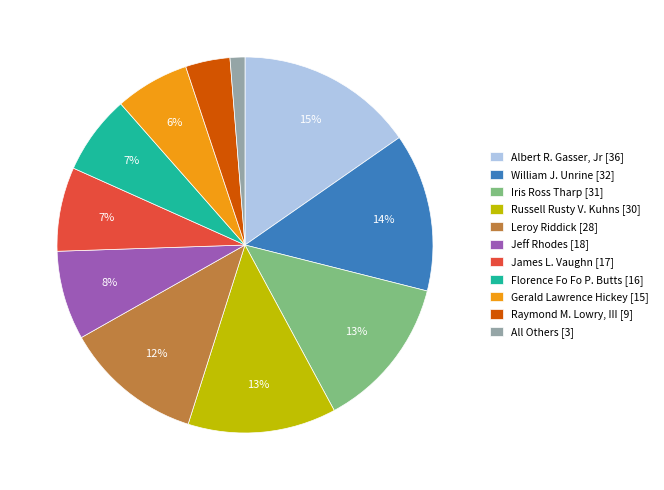

Which has a higher value, Gerald Lawrence Hickey or All Others?

Gerald Lawrence Hickey